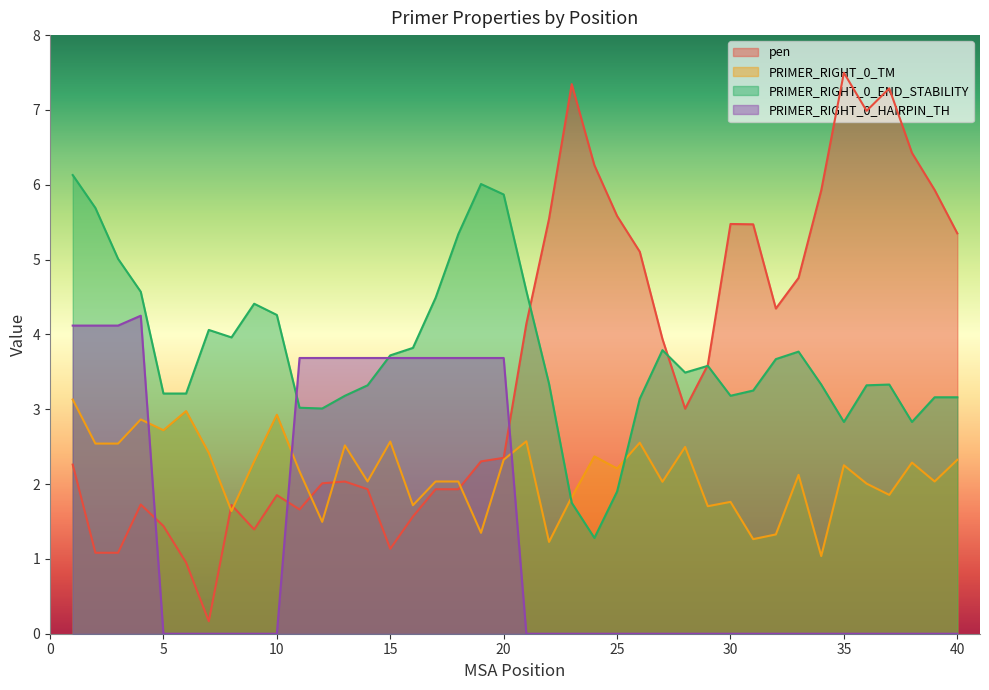

What is the average value of the PRIMER_RIGHT_0_TM series?

2.1